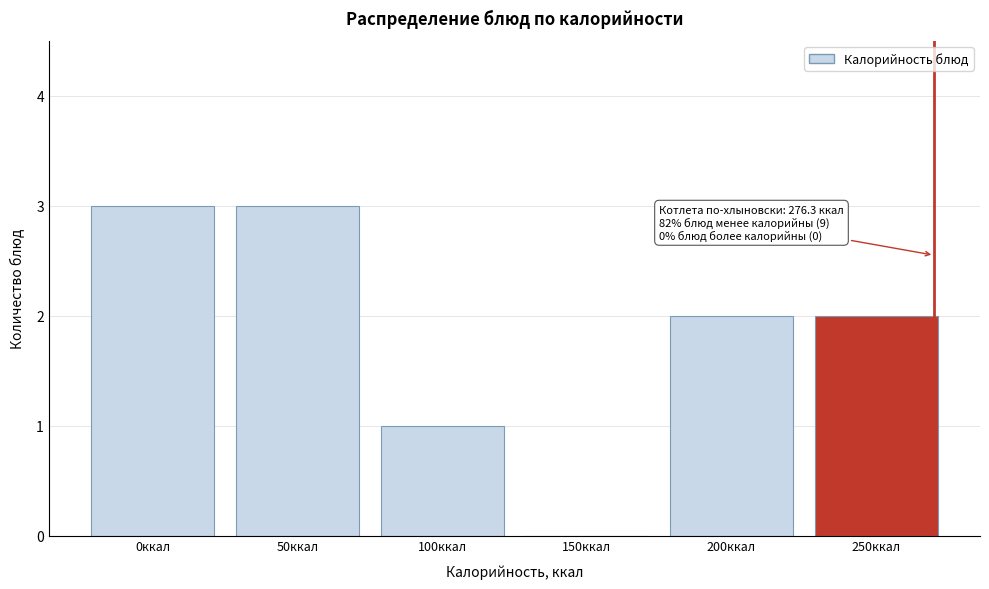

Reading left to right, what are all the values shown in this chart?

0ккал=3	50ккал=3	100ккал=1	150ккал=0	200ккал=2	250ккал=2